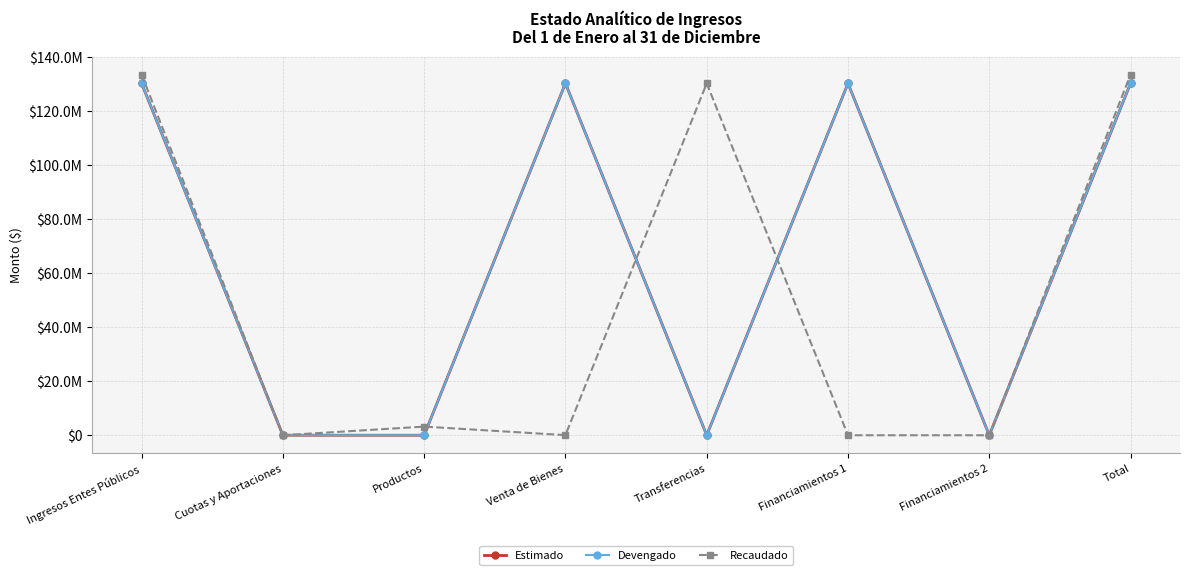

What is the label of the 1st point from the right?

Total